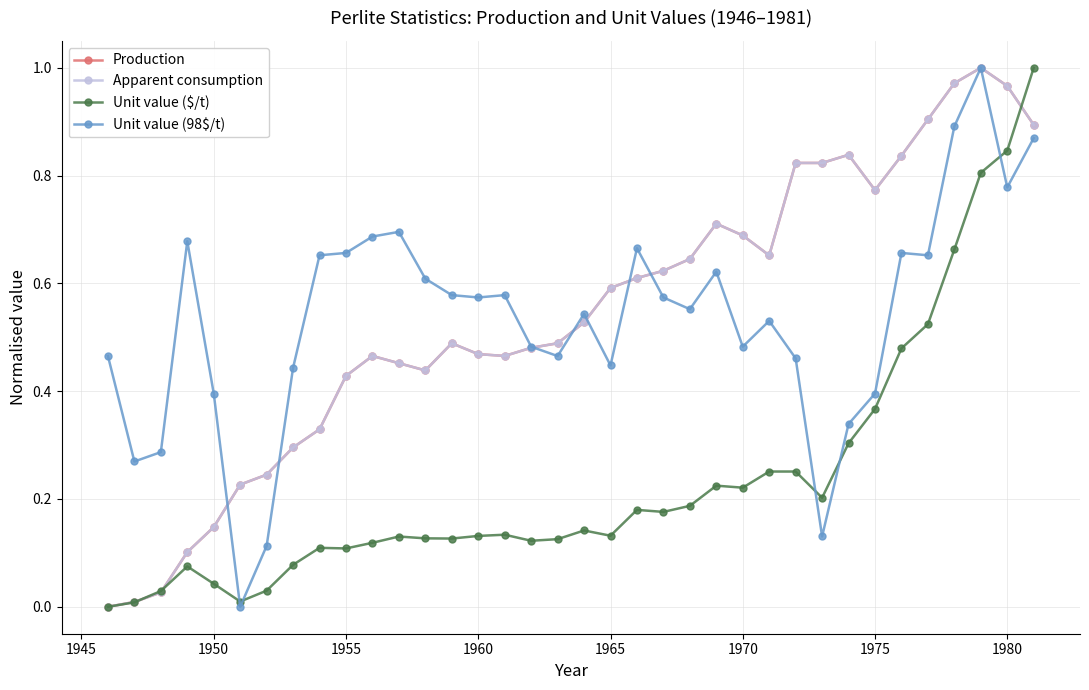

Does the chart have visible grid lines?

Yes